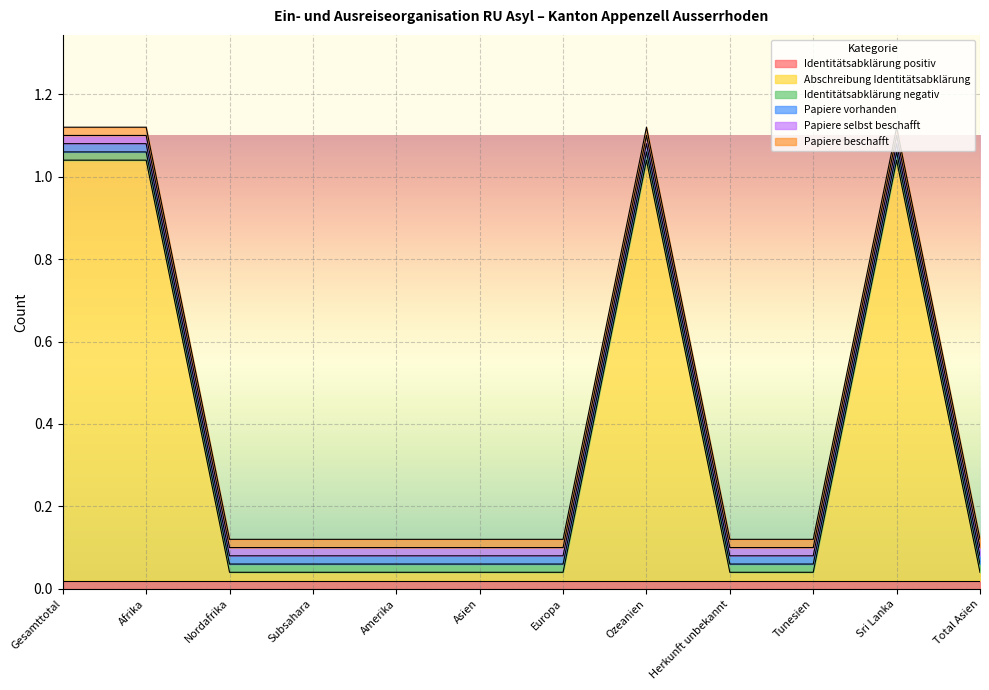

The Identitätsabklärung positiv series shows 0 at Amerika. True or false?

True